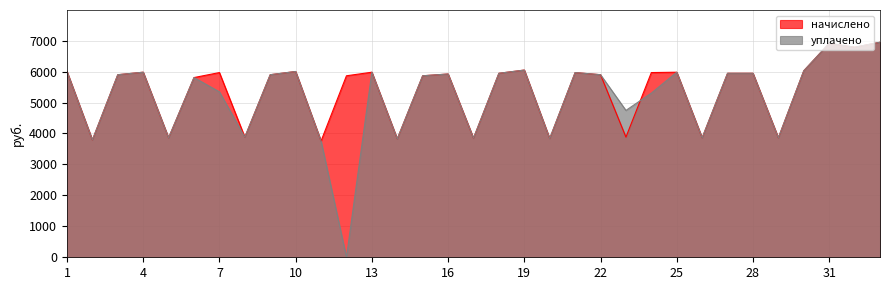

What is the sum of the начислено values at 17 and 31?

10759.7